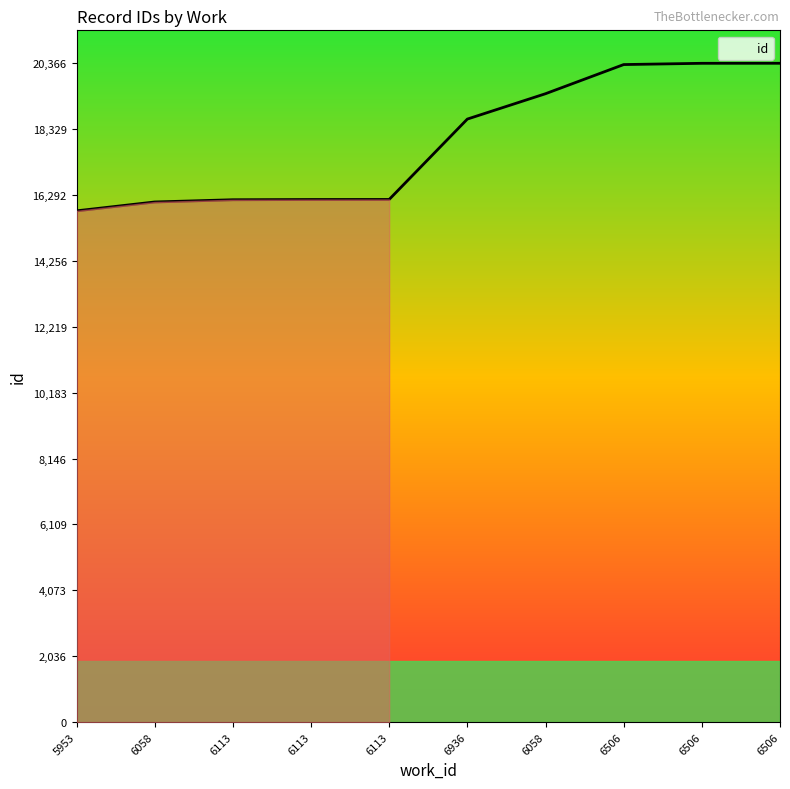

List the labels in order of value, smallest first.

5953, 6058, 6113, 6113, 6113, 6936, 6058, 6506, 6506, 6506